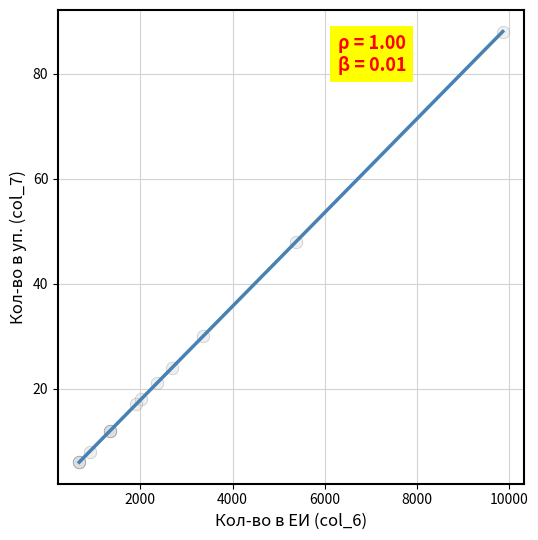

What Y value in the scatter plot is closest to 47?

48